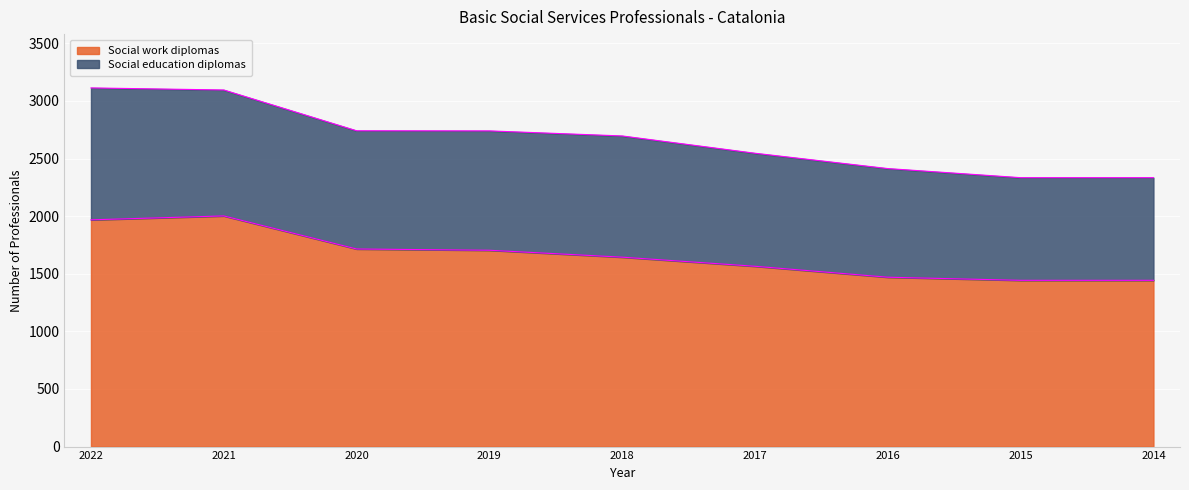

What is the greatest value displayed?

2002